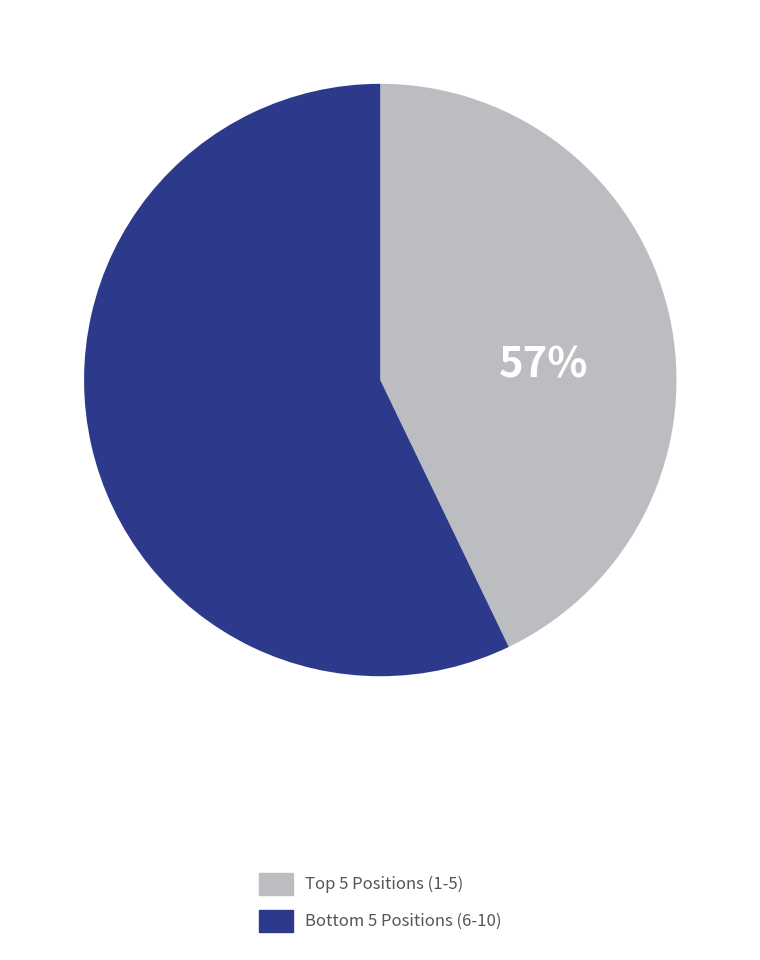

Is there any slice that represents more than half of the pie?

Yes